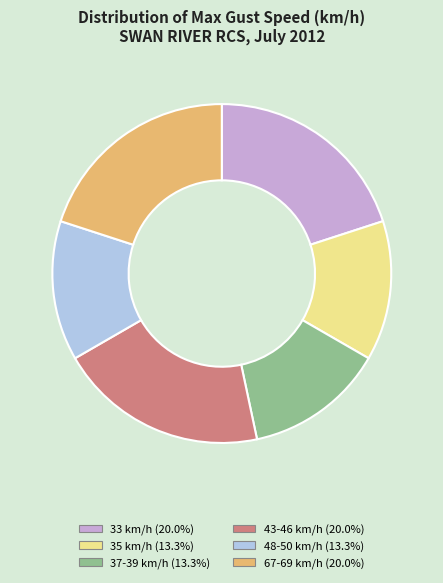

Is there any slice that represents more than half of the pie?

No